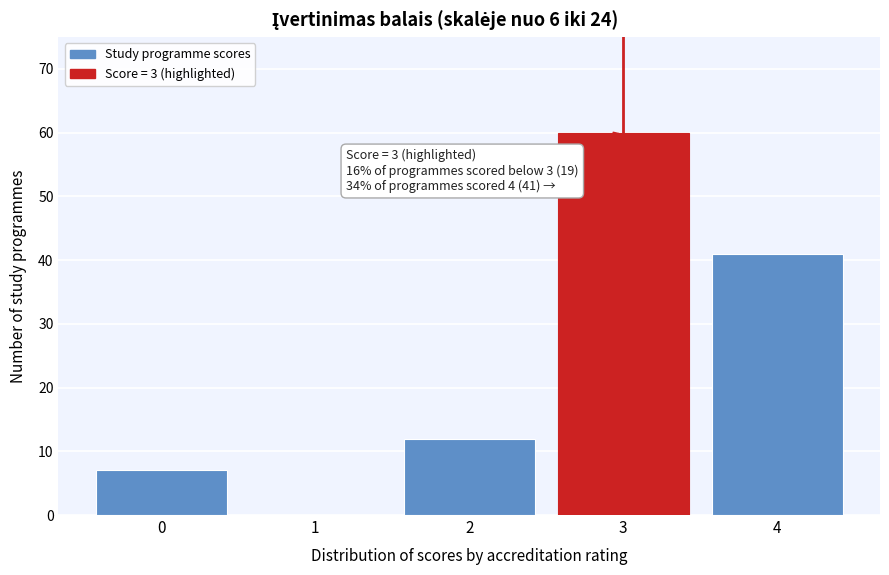

Reading left to right, transcribe all the data shown in this chart.

0=7	1=0	2=12	3=60	4=41